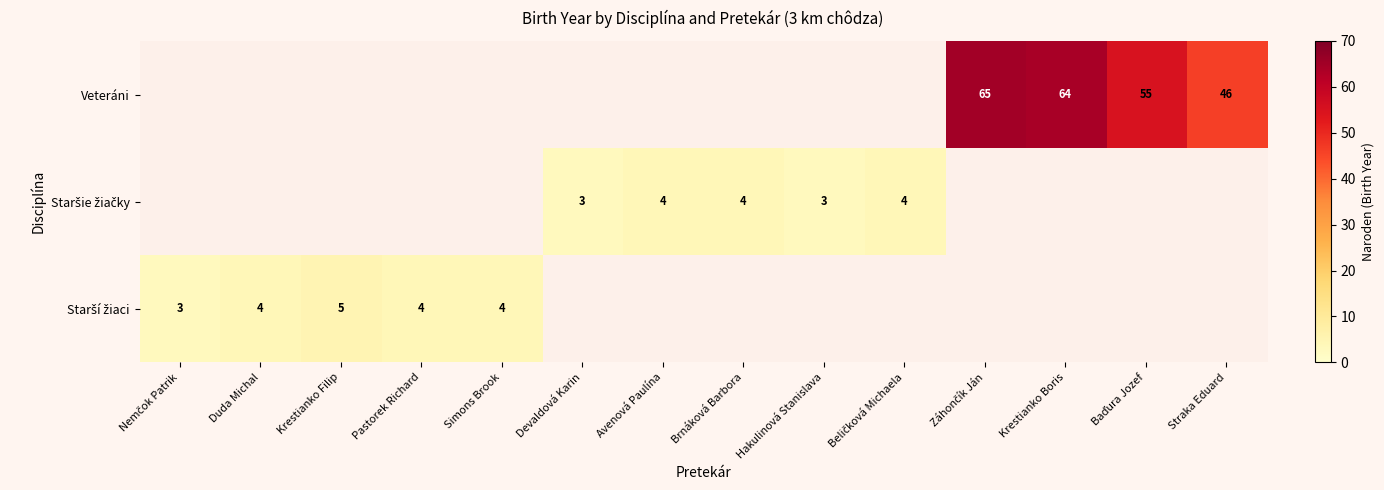

What is the lowest value of the Starší žiaci series?

3.0